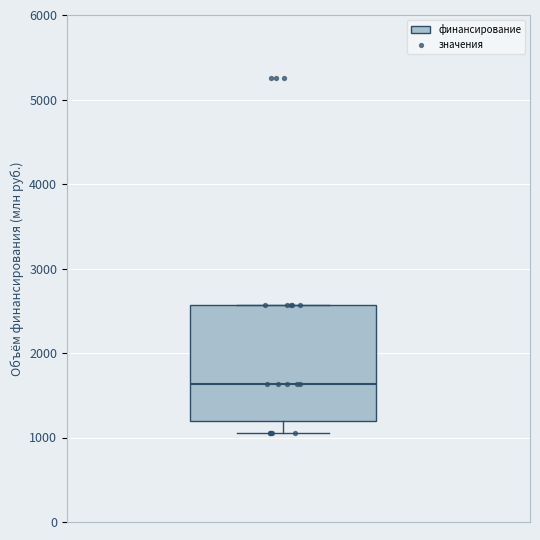

Where does the median line of the box sit on the y-axis? The values are not printed on the chart, so give them approximately, as read against the axis.

1600